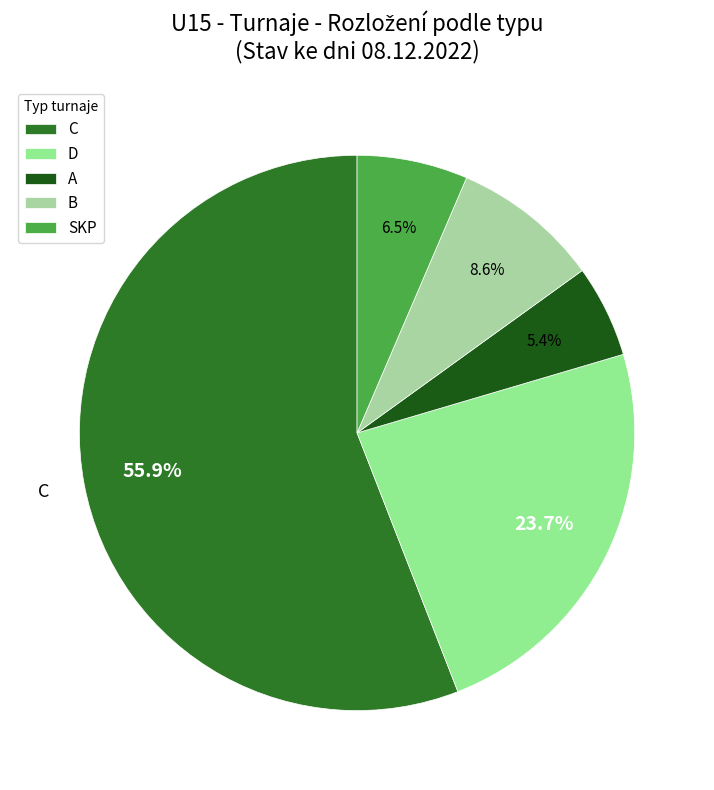

Rank the categories by value from lowest to highest.

A, SKP, B, D, C